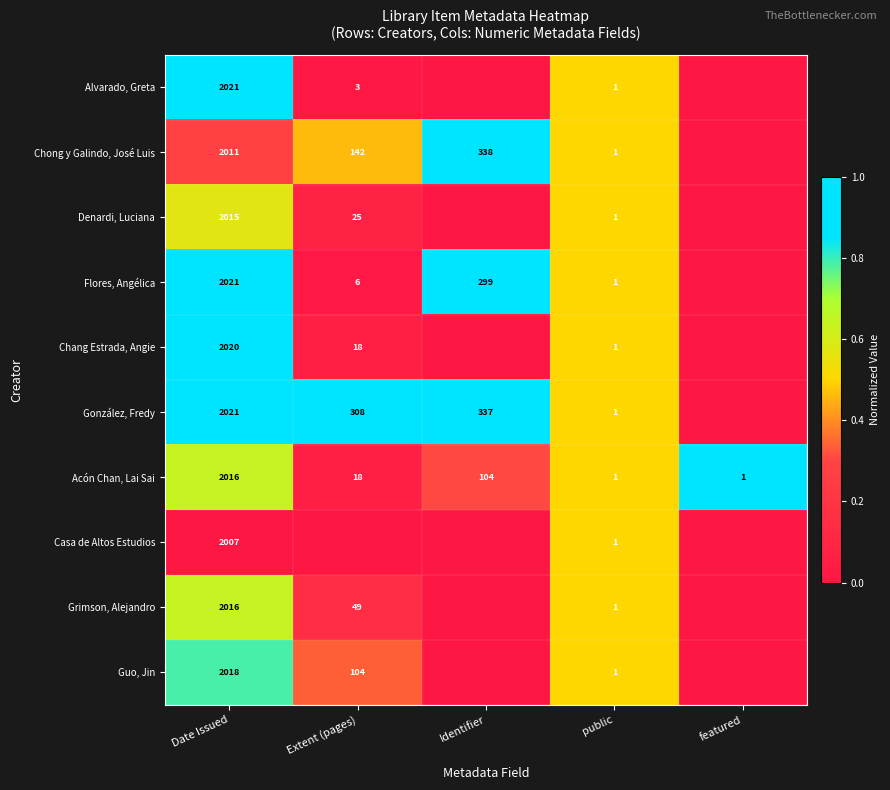

What is the sum of the Chang Estrada, Angie values at Extent (pages) and public?

19